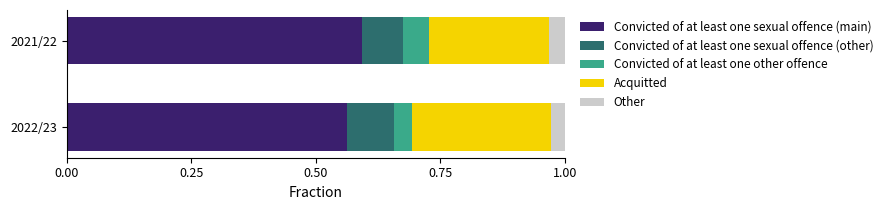

What is the total value across all series at 2021/22?

1.0